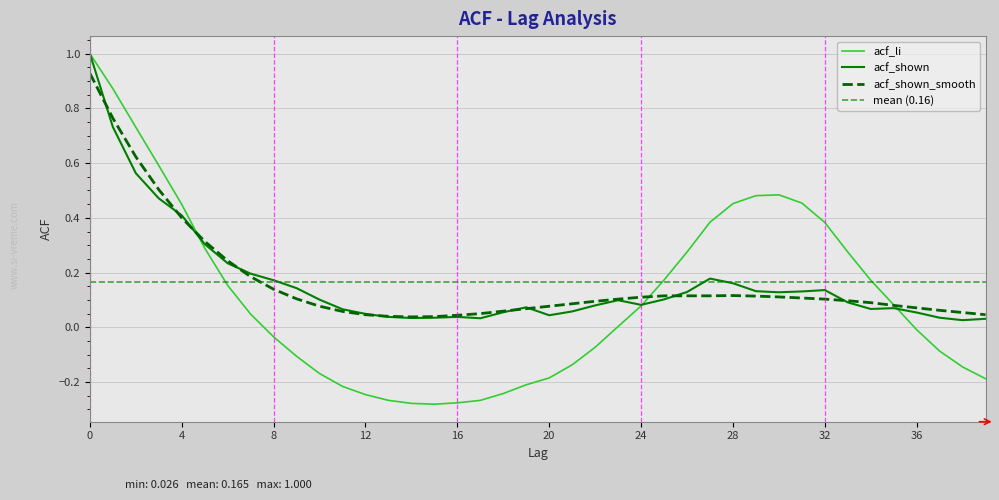

Is it true that acf_li equals -0.1 at 18?

False